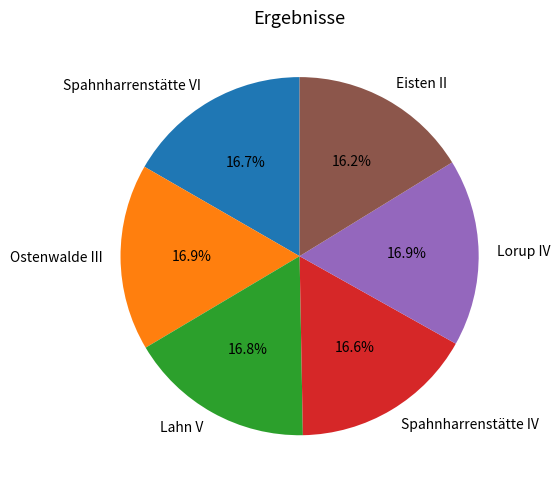

Is Eisten II the majority of the pie?

No